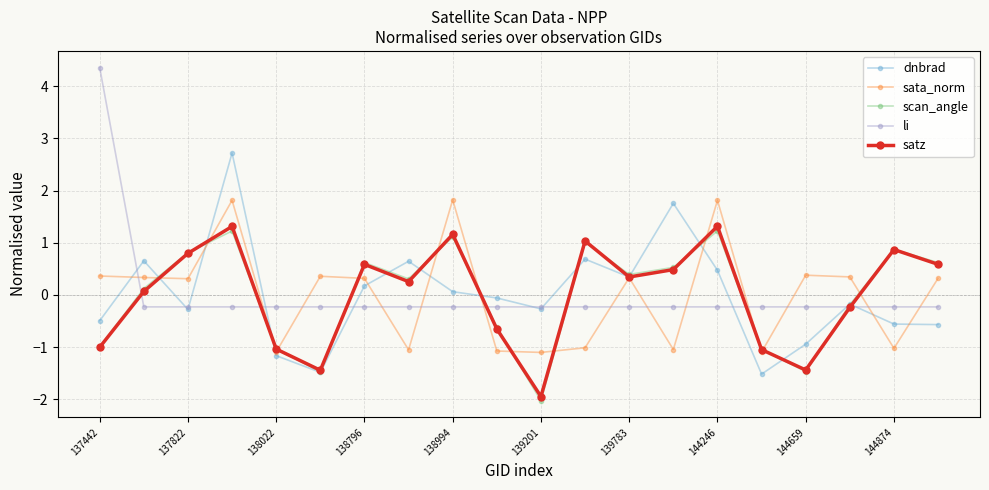

Which series has the largest range (max minus min)?

li